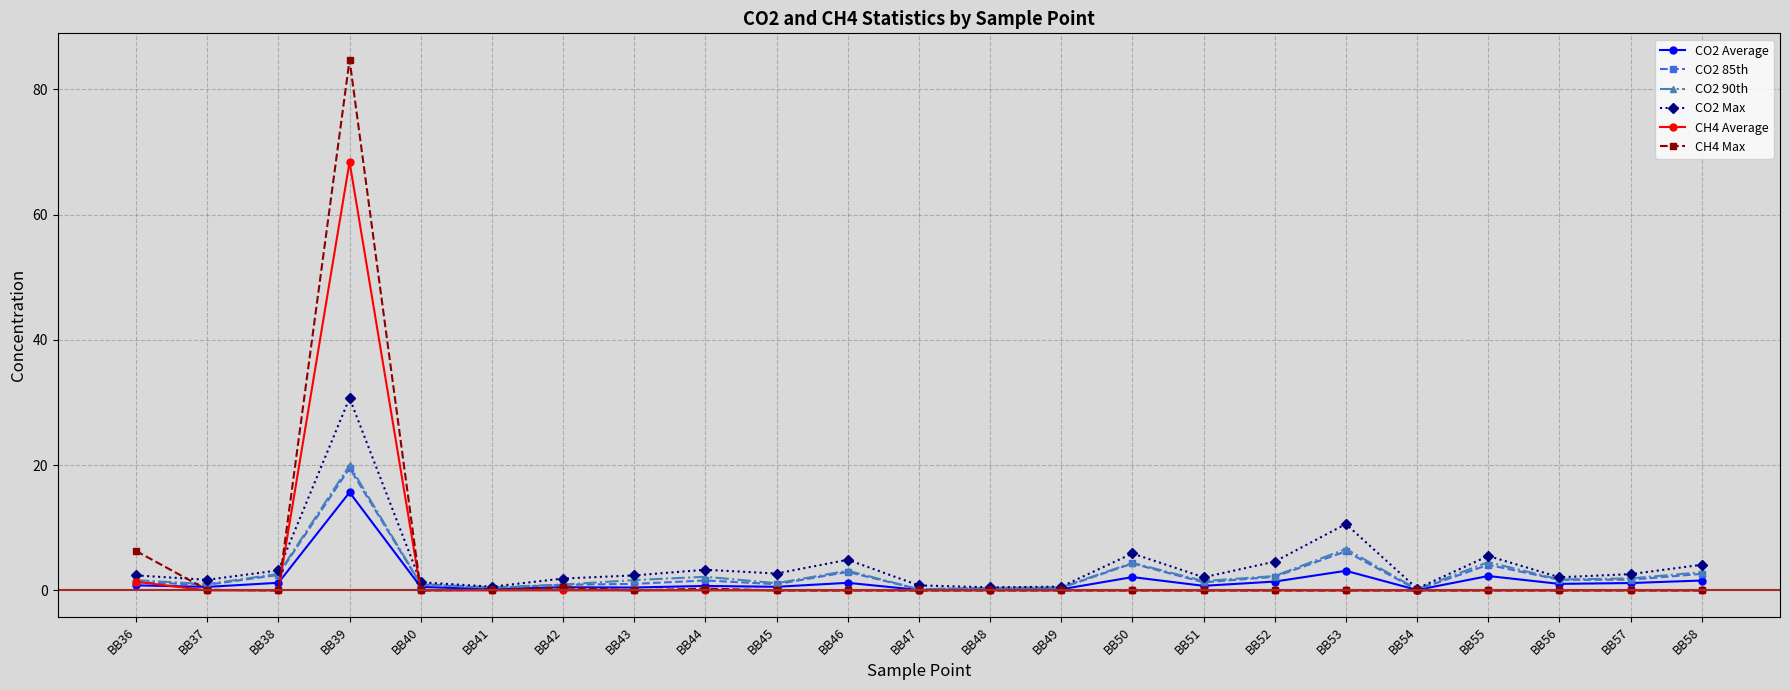

Is the value of CO2 Max at BB36 greater than the value of CH4 Max at BB47?

Yes